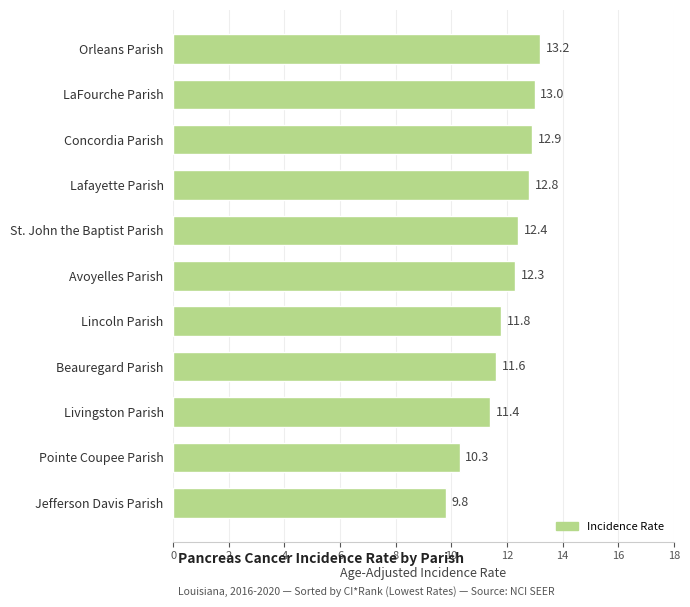

What is the difference between the maximum and second lowest values?

2.9